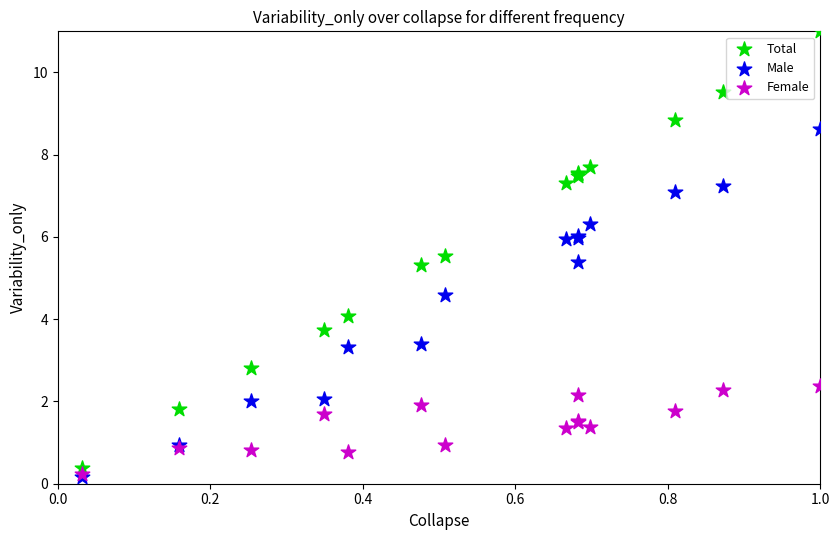

What are all the series names shown in the legend?

Total, Male, Female